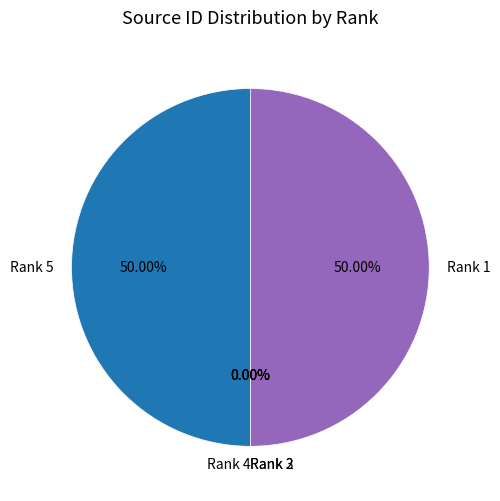

Does Rank 1 account for over 50% of the chart?

No